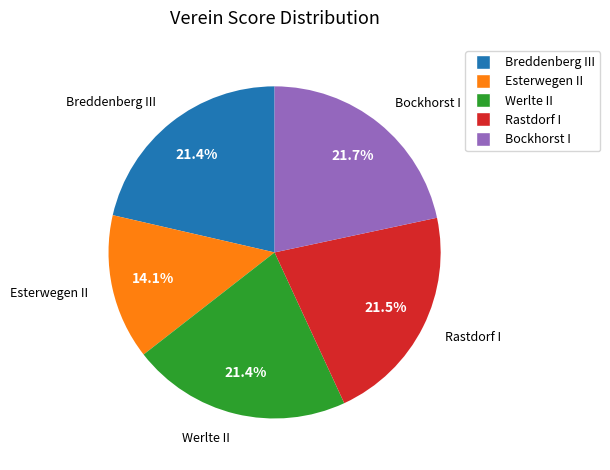

To the nearest percent, what is the difference between the largest and smallest slice percentages?

8%